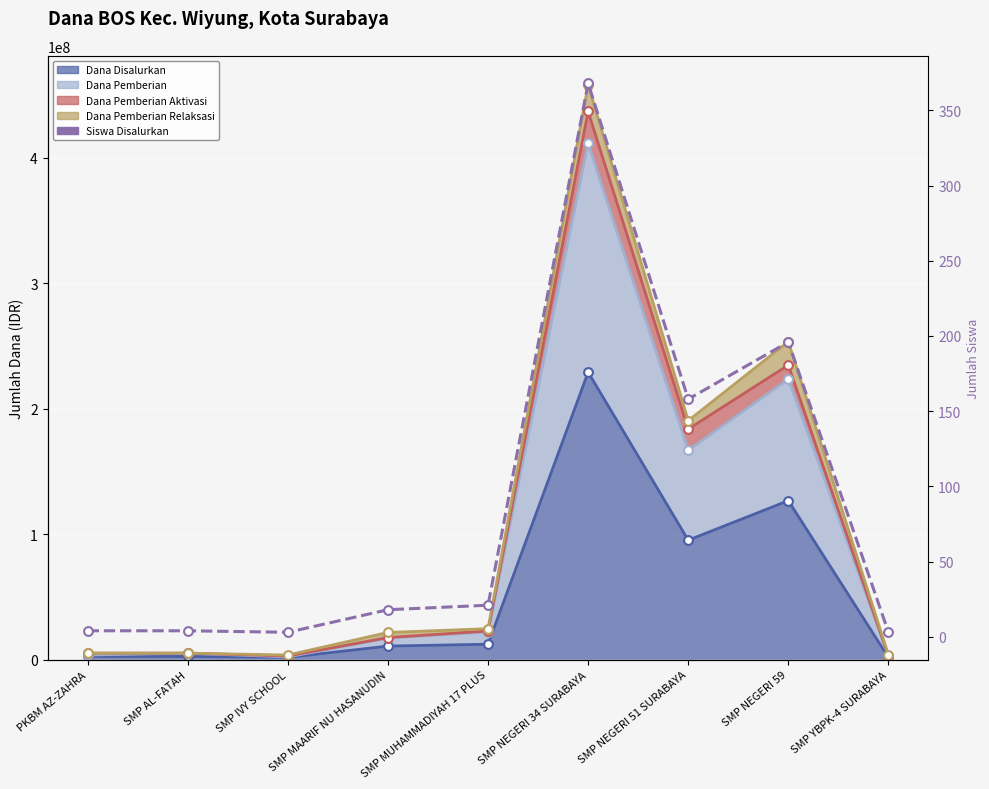

Between SMP NEGERI 34 SURABAYA and SMP NEGERI 59, which is larger?

SMP NEGERI 34 SURABAYA